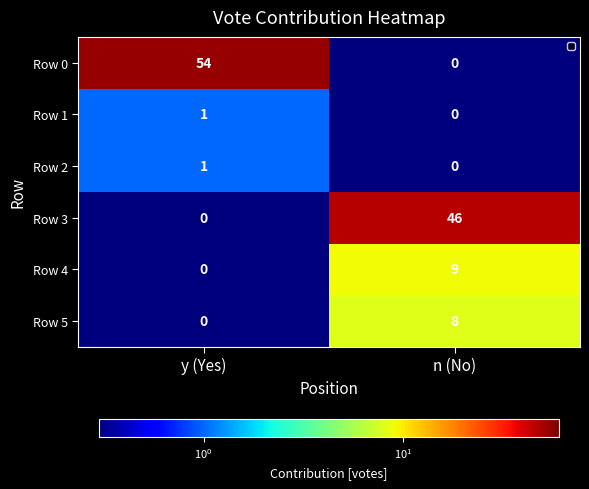

The value of Row 5 at y (Yes) is -2. True or false?

False